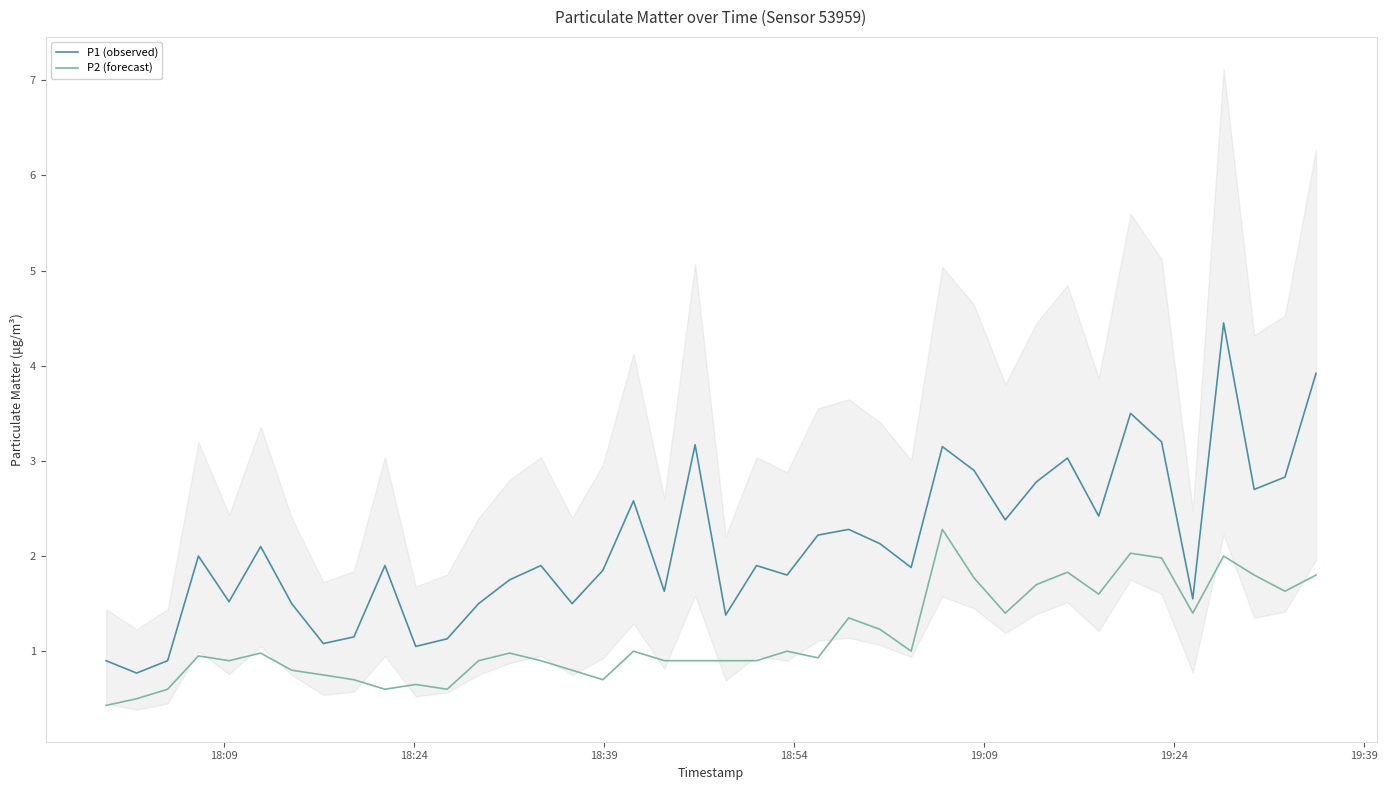

True or false: P1 (observed) and P2 (forecast) cross at least once.

False